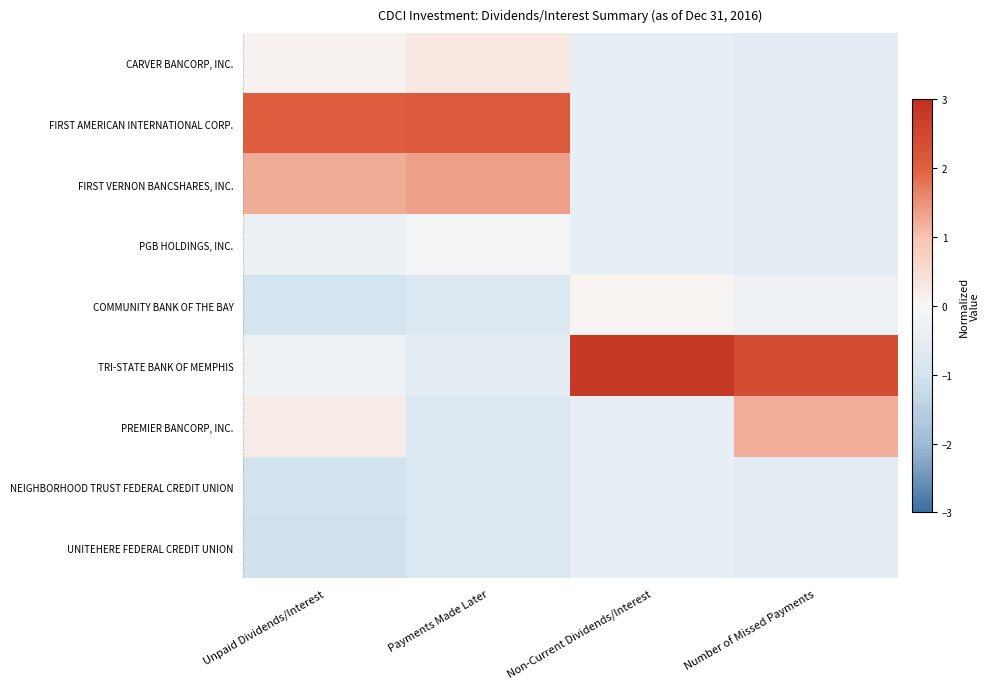

Which series changed the most between Non-Current Dividends/Interest and Number of Missed Payments?

PREMIER BANCORP, INC.